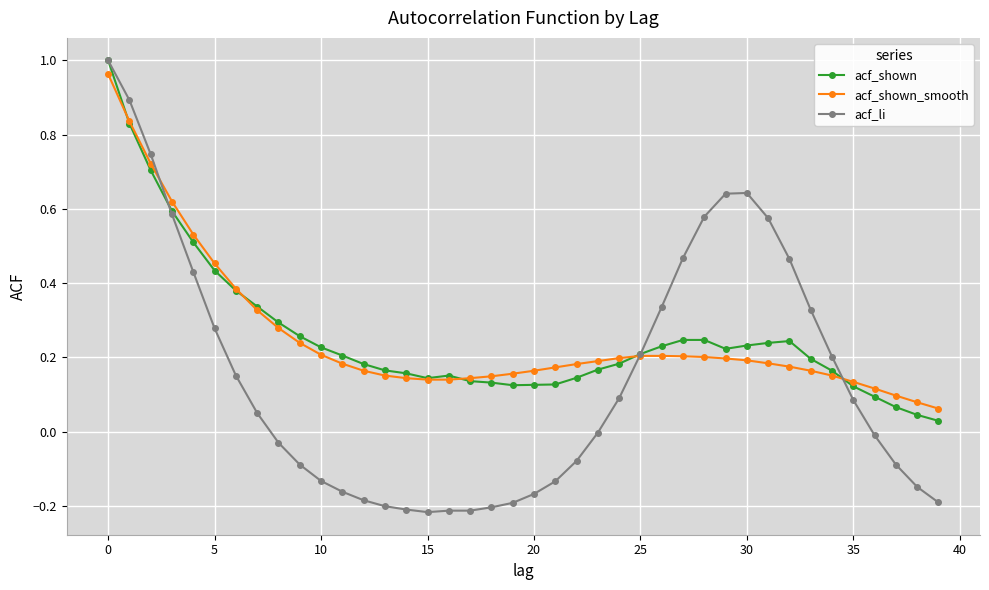

Which series has the widest spread of values?

acf_li